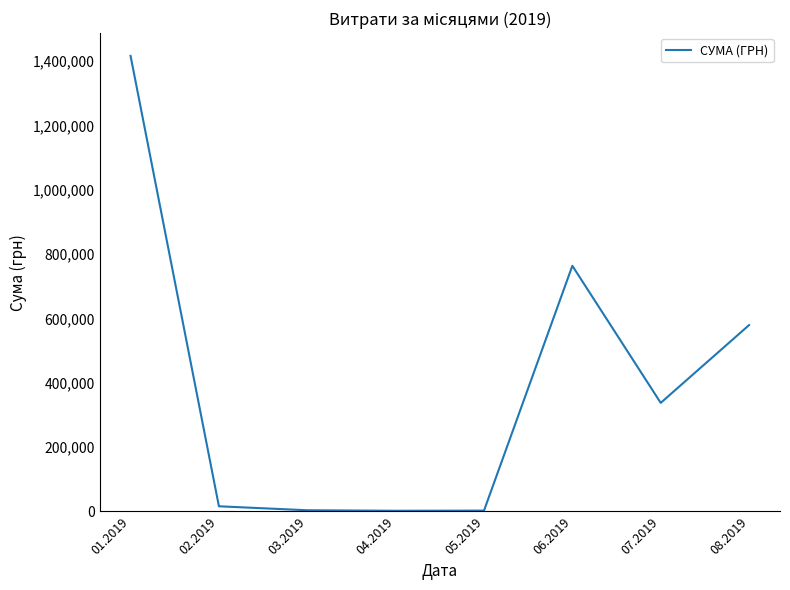

True or false: the data has more than 0 interior local peaks.

True